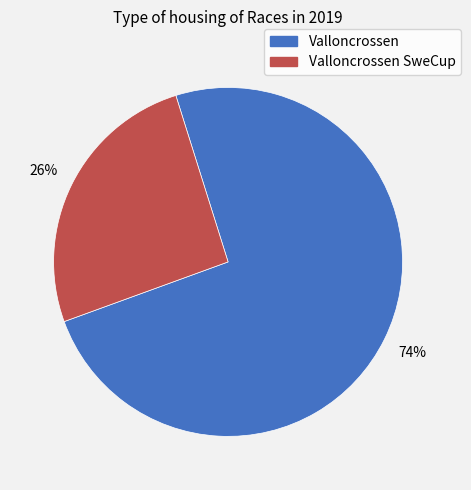

To the nearest percent, what is the average slice percentage?

50%